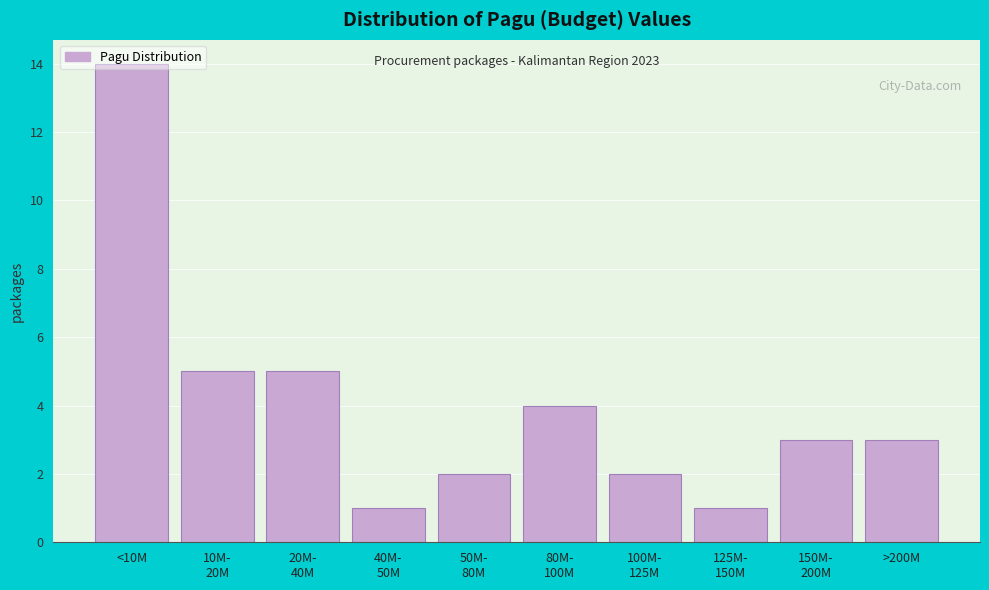

What is the value of the 8th bar from the left?

1